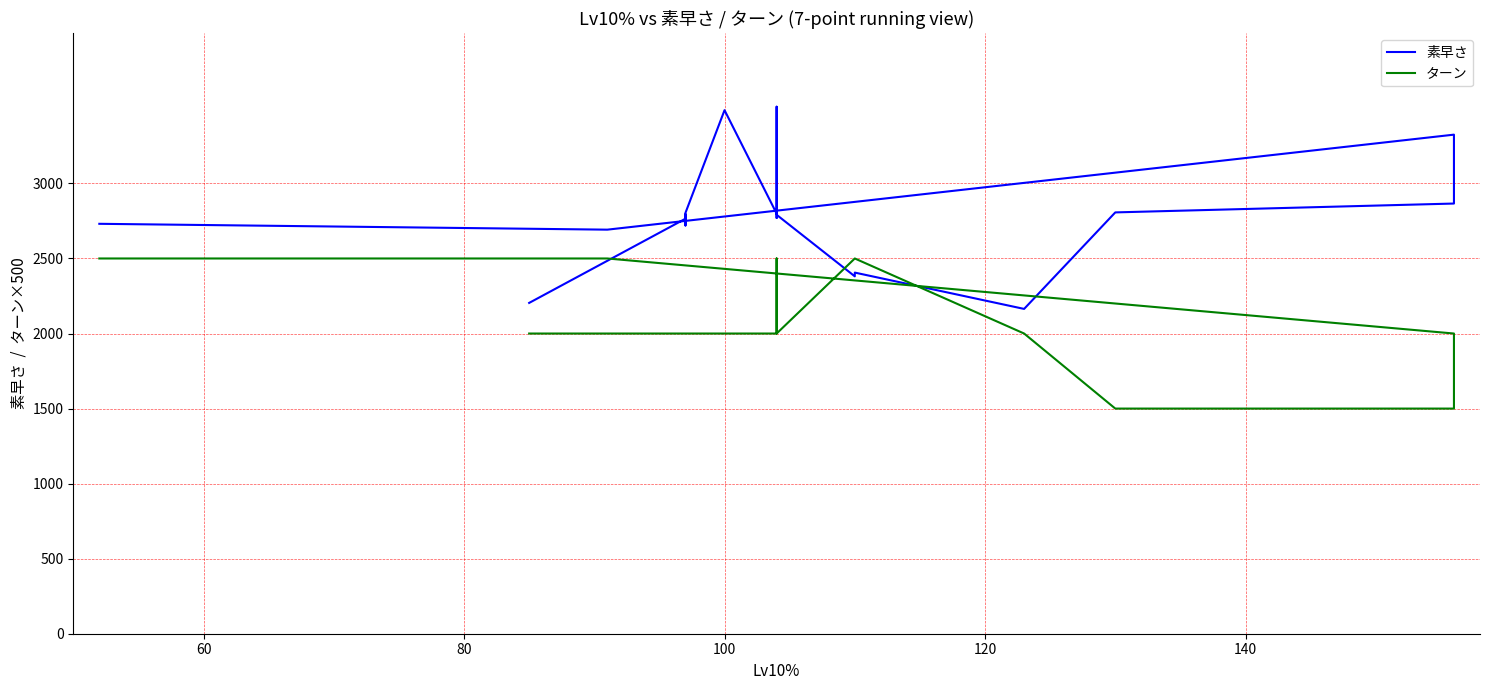

True or false: 素早さ has a value of 3488 at 100.

True